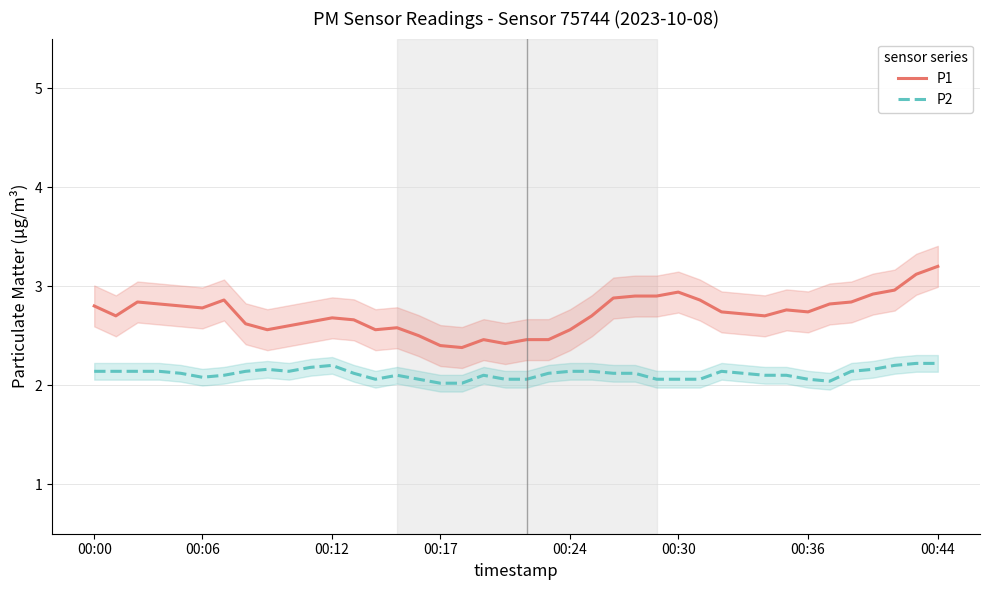

The P1 series shows 3.9 at 00:24. True or false?

False